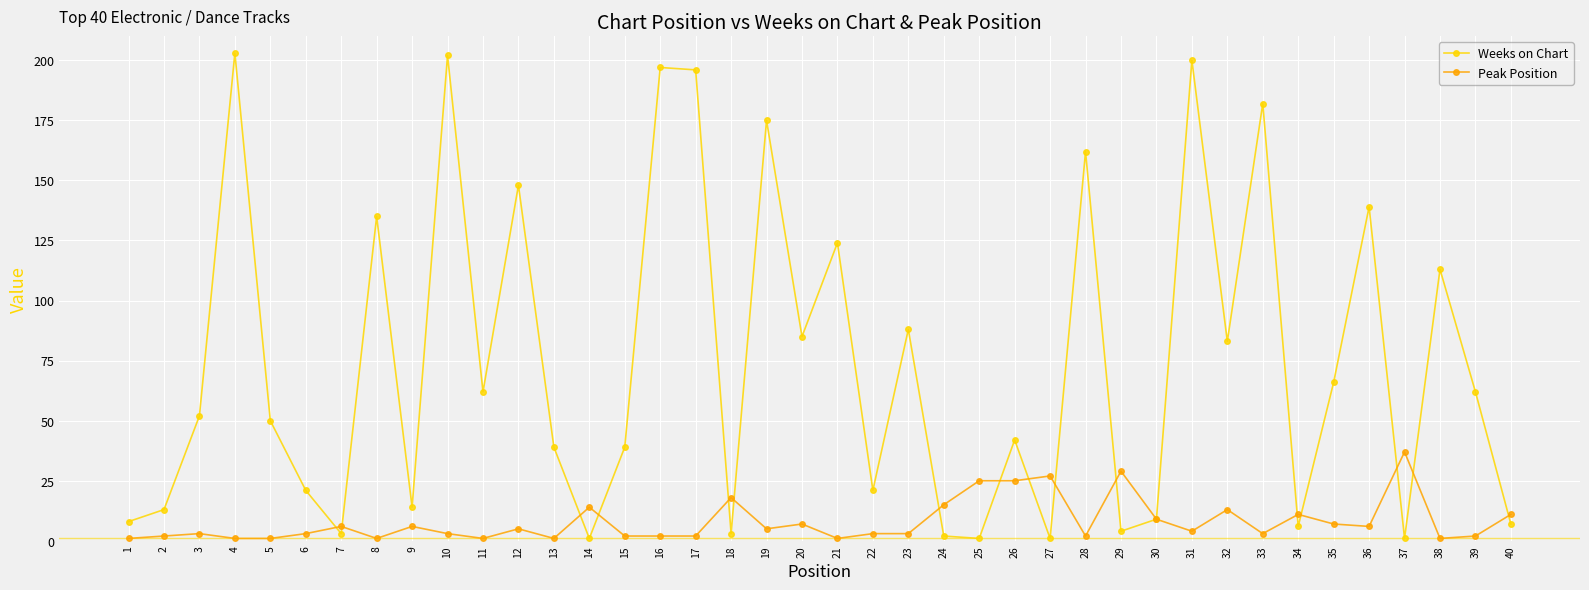

What is the maximum value shown in the chart?

203